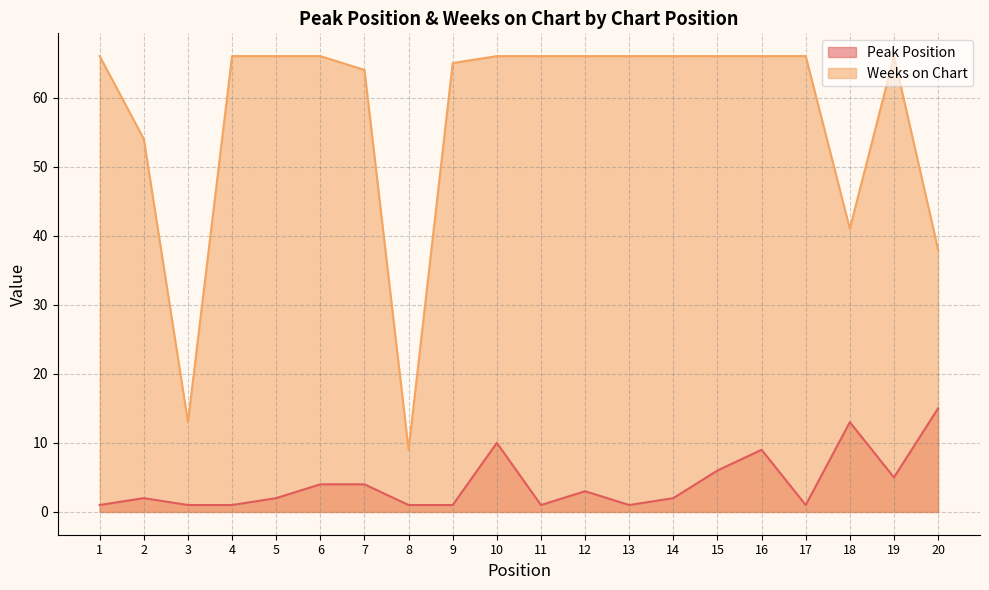

What are all the series names shown in the legend?

Peak Position, Weeks on Chart